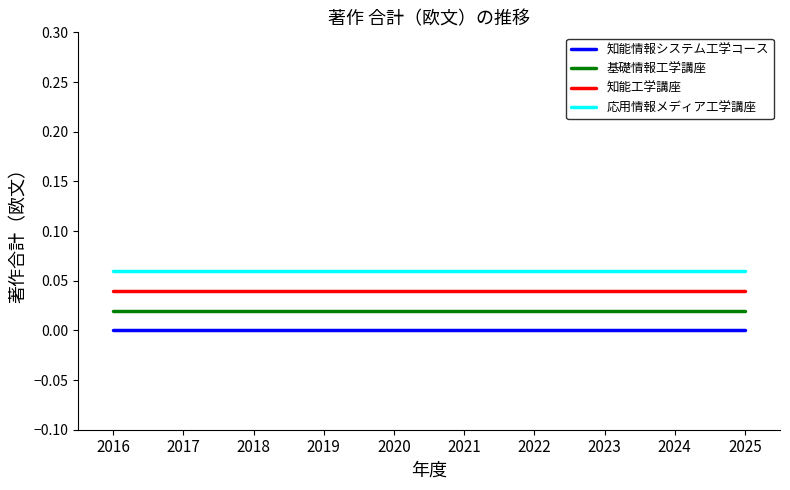

Is it true that 基礎情報工学講座 equals 0.0 at 2017?

True